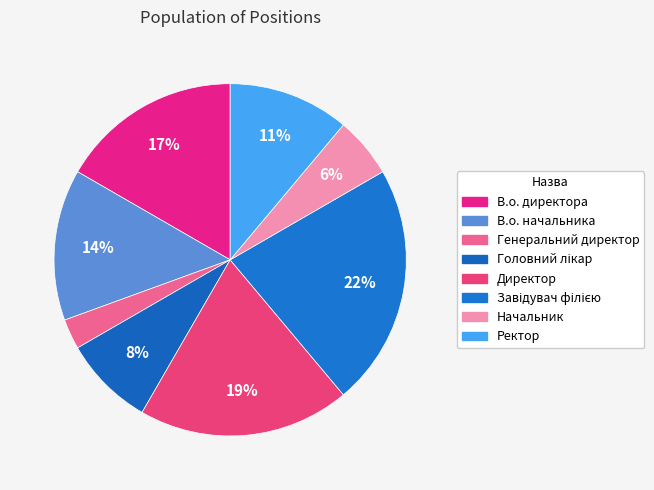

Which category has the biggest portion of the pie?

Завідувач філією